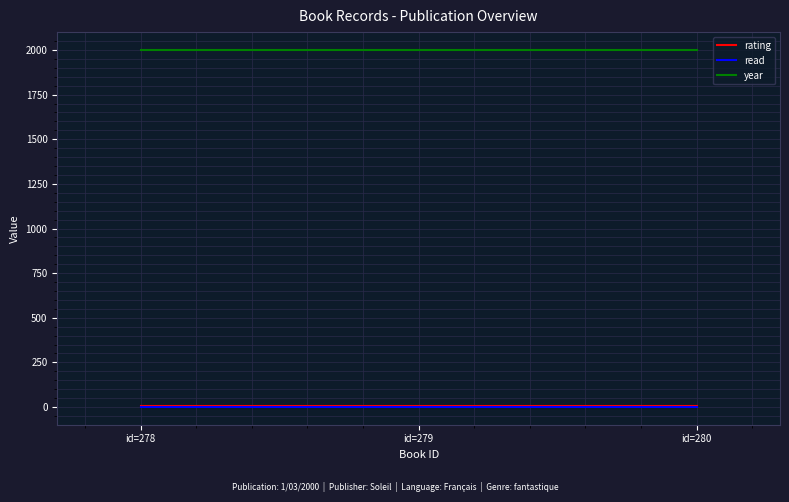

True or false: read has a value of 1 at id=278.

True